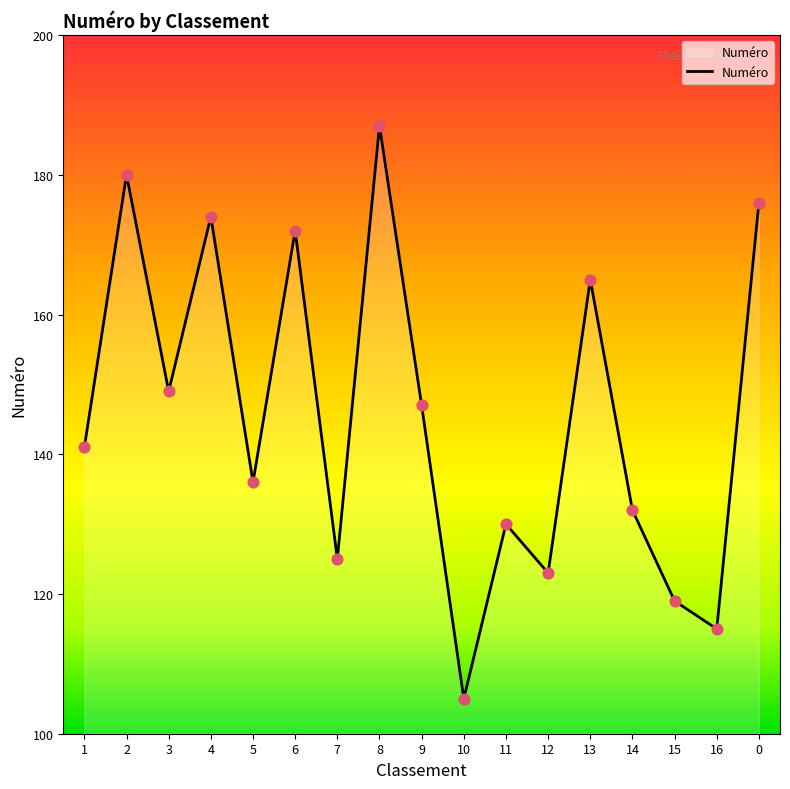

Which has a higher value, 15 or 3?

3